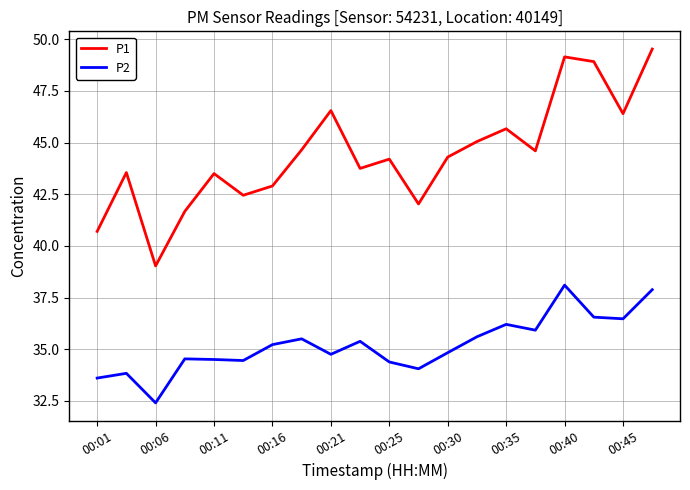

What is the difference between the maximum and minimum values in the P2 series?

5.7